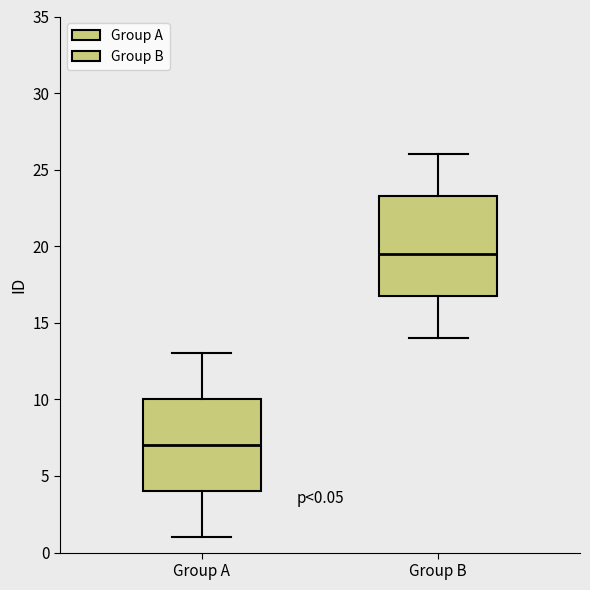

Which box's median line is the highest?

Group B